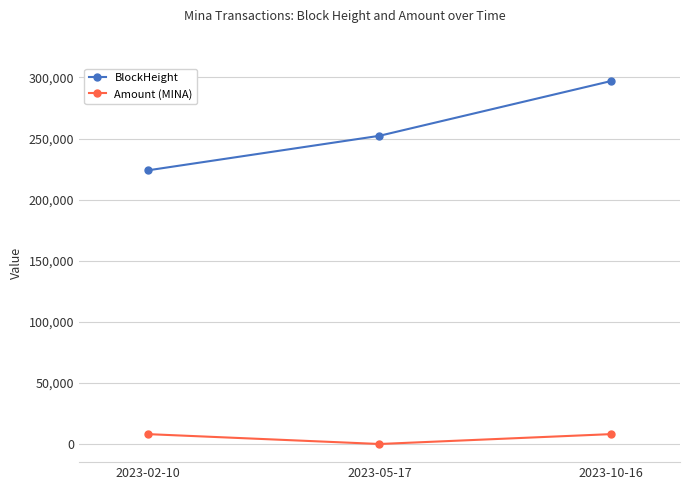

What is the difference between the highest and lowest values at 2023-02-10?

215965.5